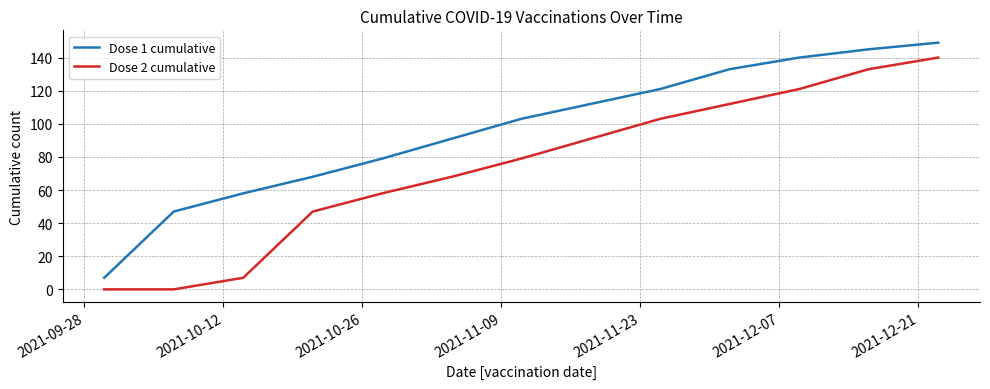

List the series in order of their peak value, lowest first.

Dose 2 cumulative, Dose 1 cumulative